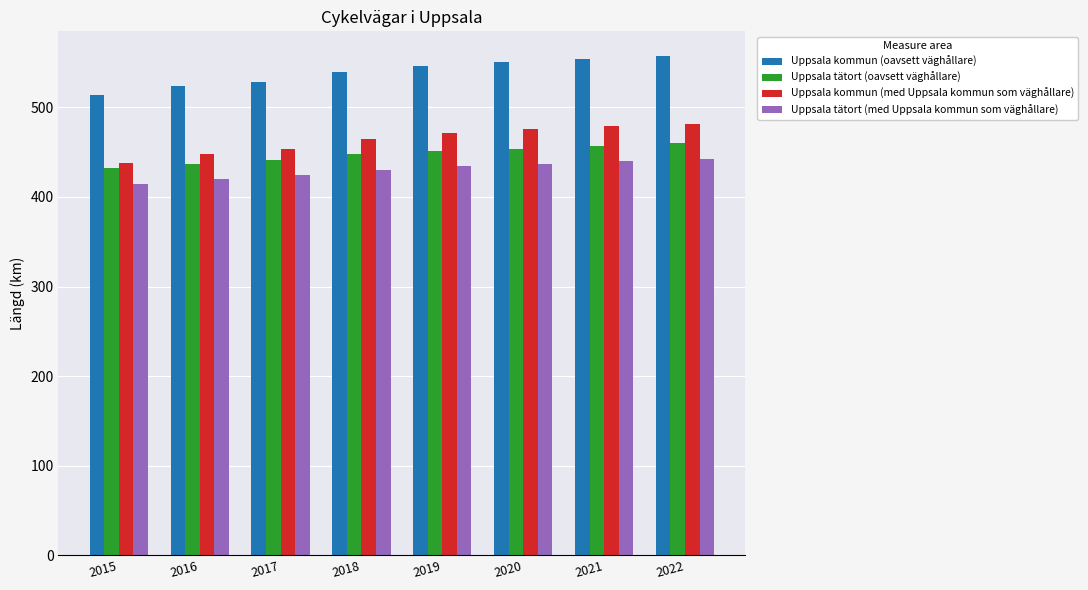

The Uppsala tätort (med Uppsala kommun som väghållare) series shows 104.3 at 2022. True or false?

False